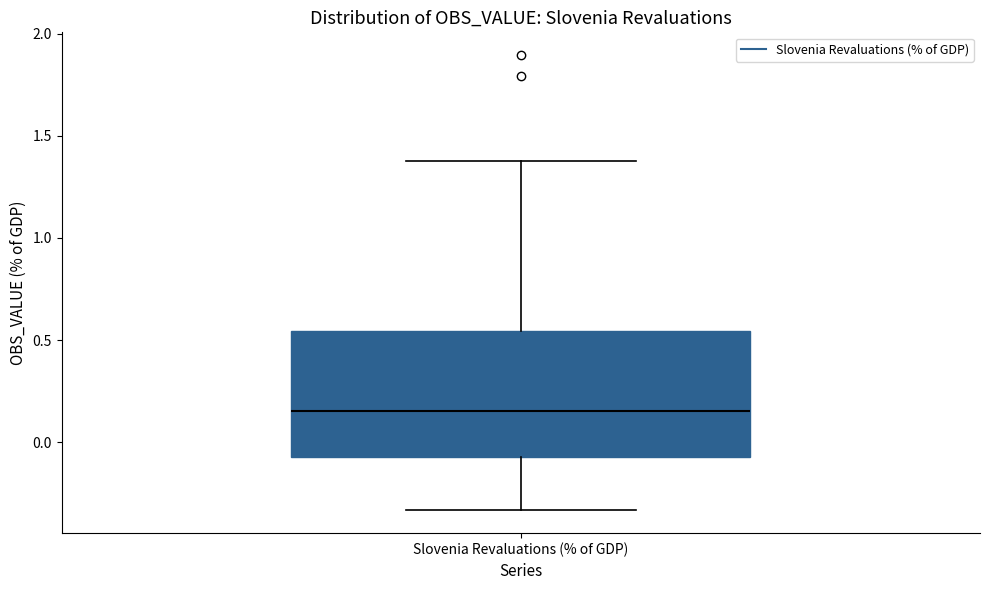

Transcribe this box plot: give where the median line is, the range the box spans, and where the two whiskers end, as read against the y-axis. The values are not printed on the chart, so give them approximately, as read against the axis.

median 0.15, box -0.05 to 0.55, whiskers -0.35 to 1.35